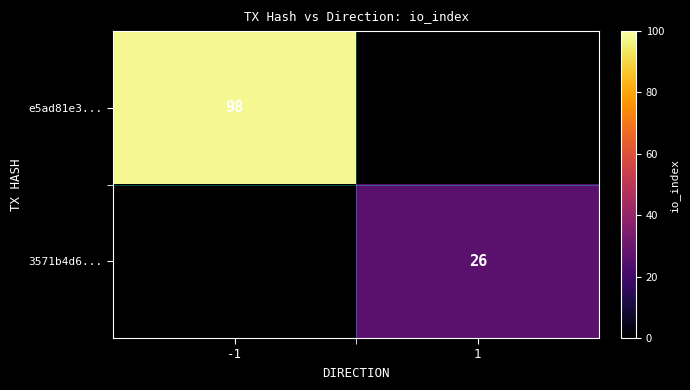

Is the value of 3571b4d6... at 1 greater than the value of e5ad81e3... at -1?

No